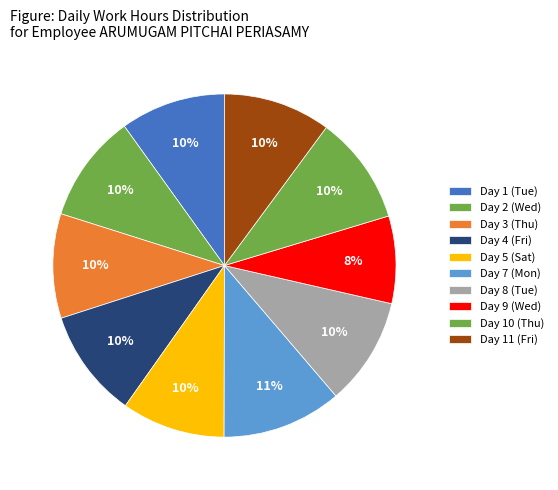

Is it true that Day 9 (Wed) is 17% of the pie?

False